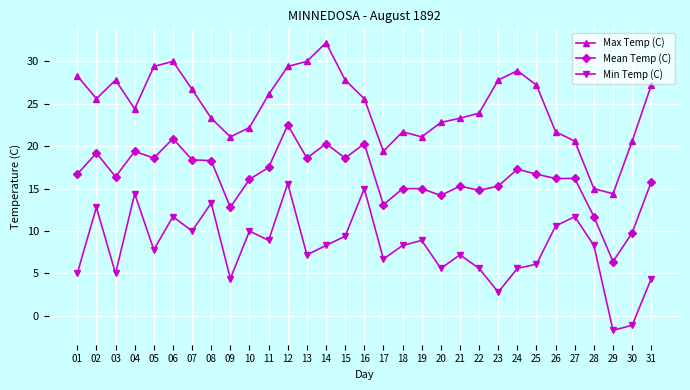

List the series in order of their peak value, lowest first.

Min Temp (C), Mean Temp (C), Max Temp (C)